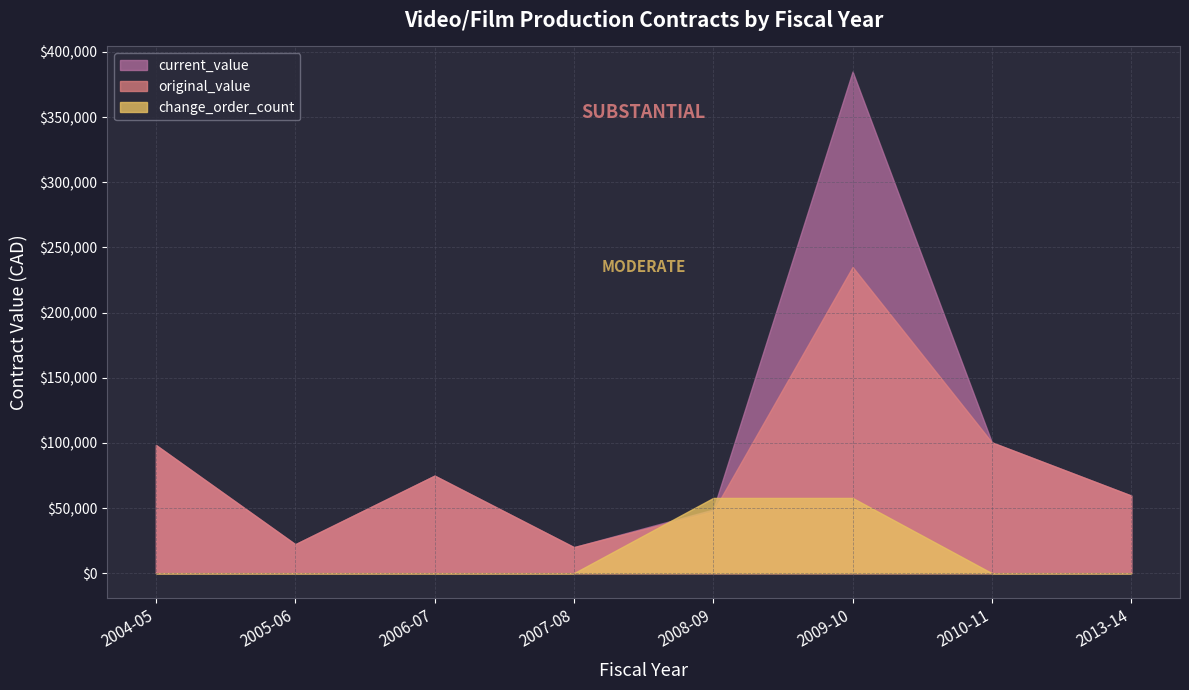

True or false: original_value and change_order_count cross at least once.

True